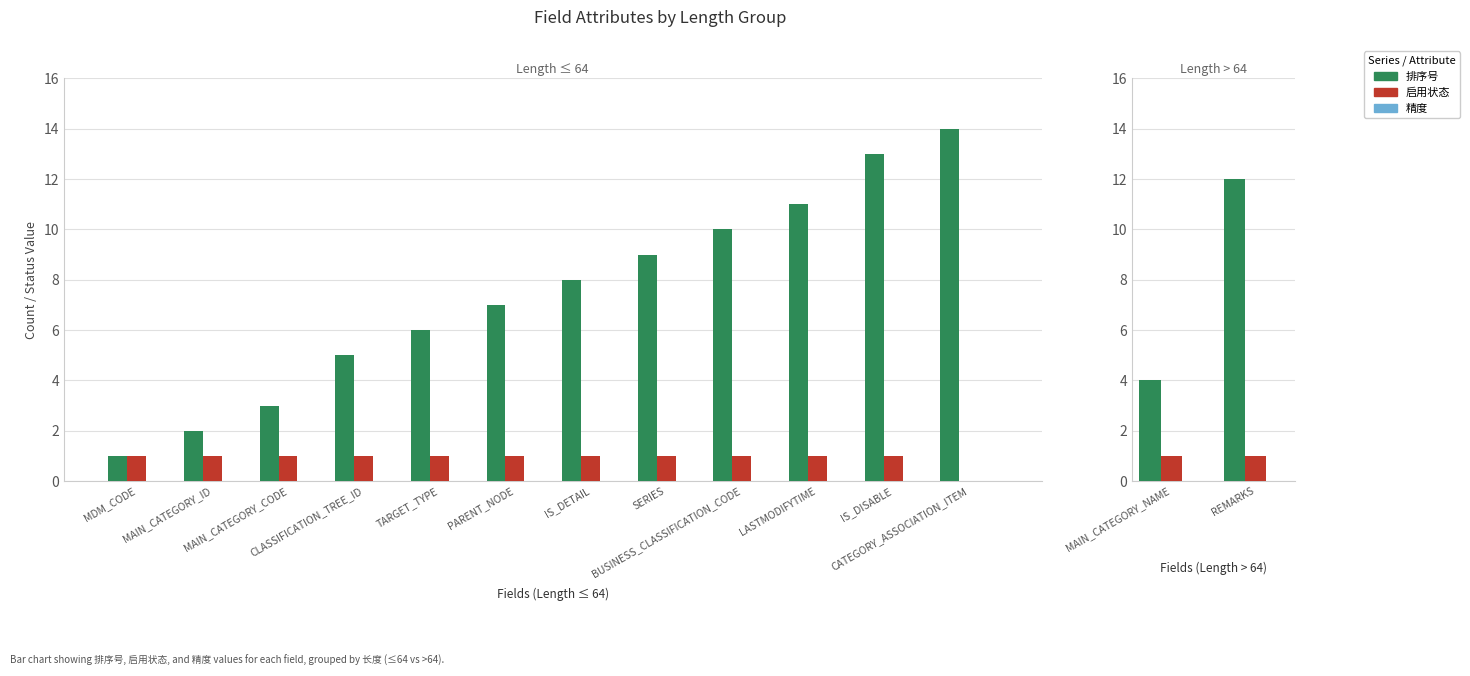

What are all the series names shown in the legend?

排序号, 启用状态, 精度